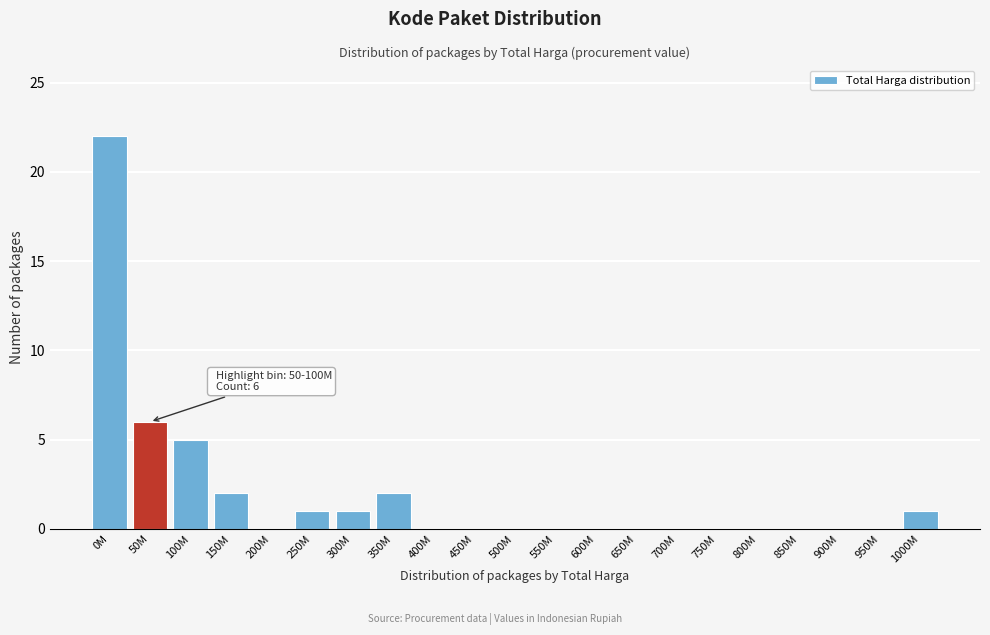

Reading right to left, list all the values displayed in this chart.

1000M=1	950M=0	900M=0	850M=0	800M=0	750M=0	700M=0	650M=0	600M=0	550M=0	500M=0	450M=0	400M=0	350M=2	300M=1	250M=1	200M=0	150M=2	100M=5	50M=6	0M=22